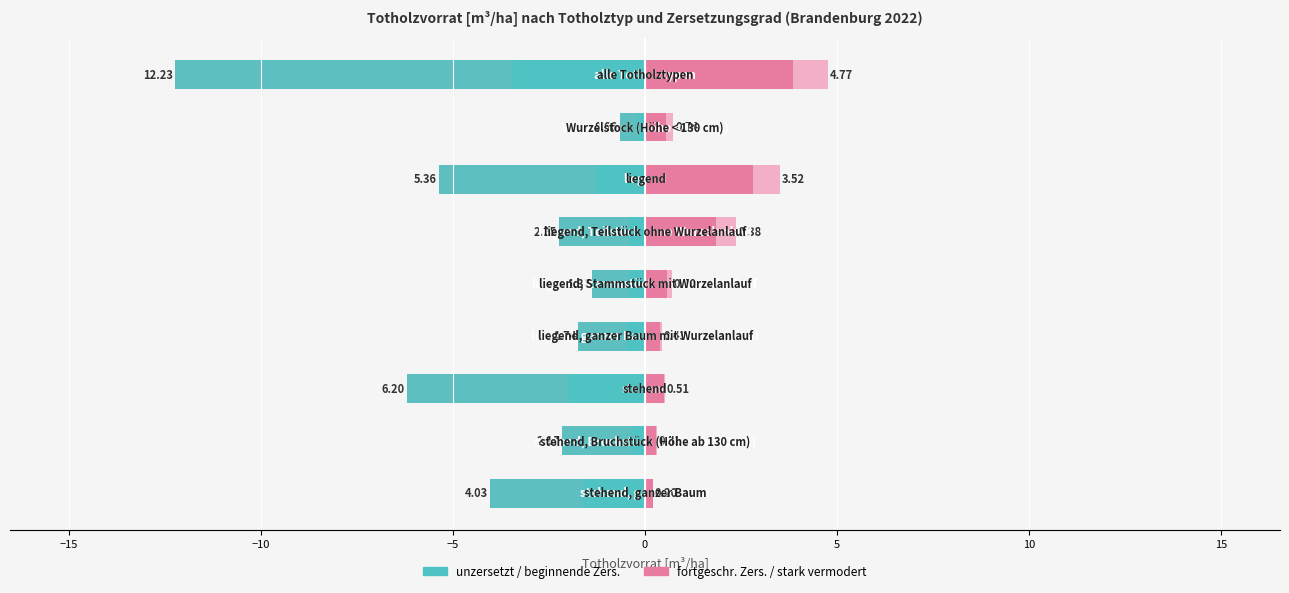

The stark vermodert series shows 0.3 at 15. True or false?

False